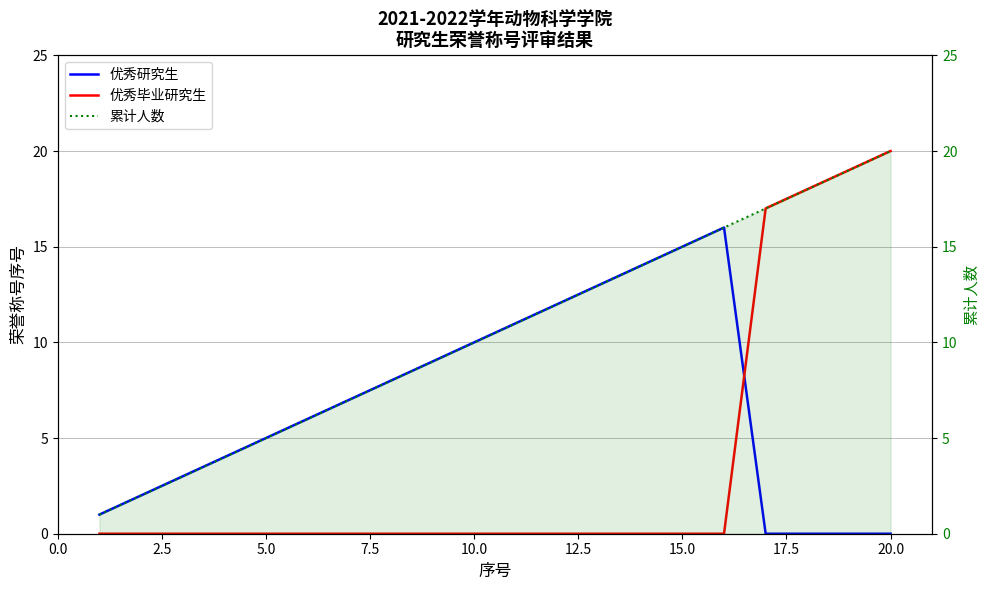

True or false: 累计人数 has a value of 8 at 10.

False